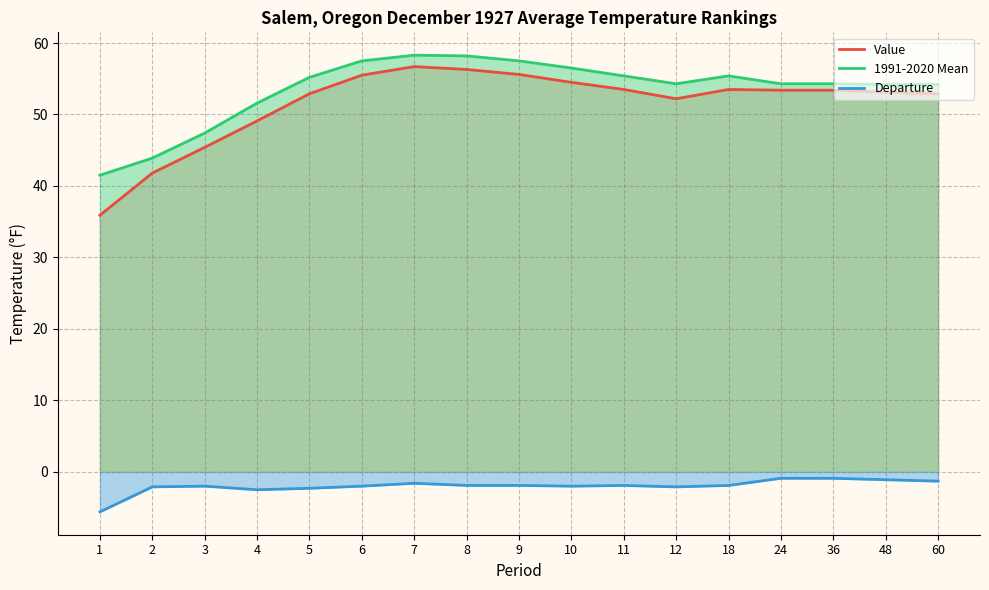

Does the chart have visible grid lines?

Yes